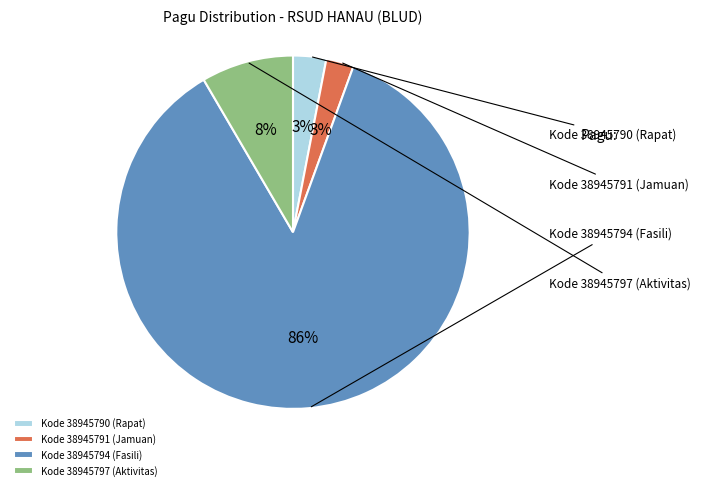

Which slice is the largest?

38945794